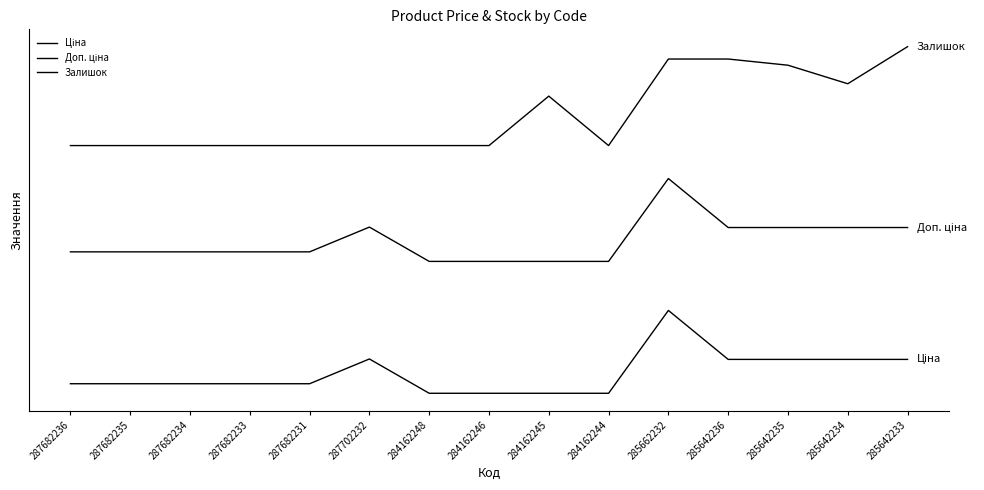

The Залишок series shows 52187.5 at 285642235. True or false?

True